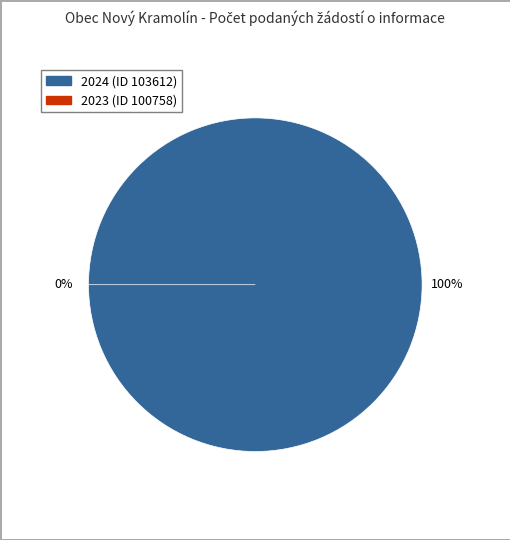

Do 2023 (ID 100758) and 2024 (ID 103612) together represent more than half of the pie?

Yes